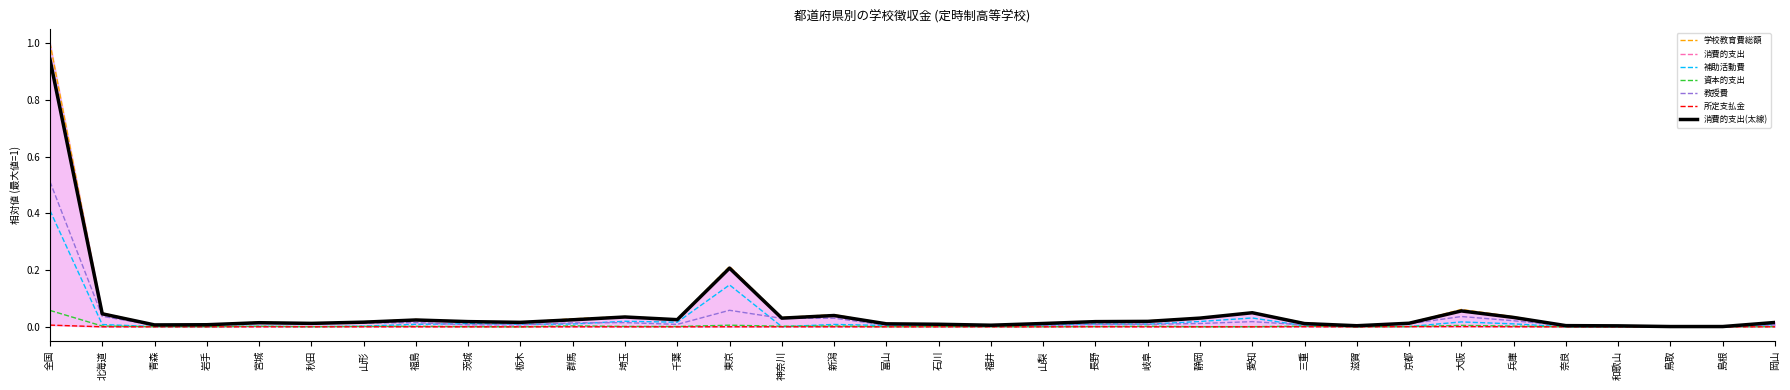

What is the greatest value displayed?

1.0